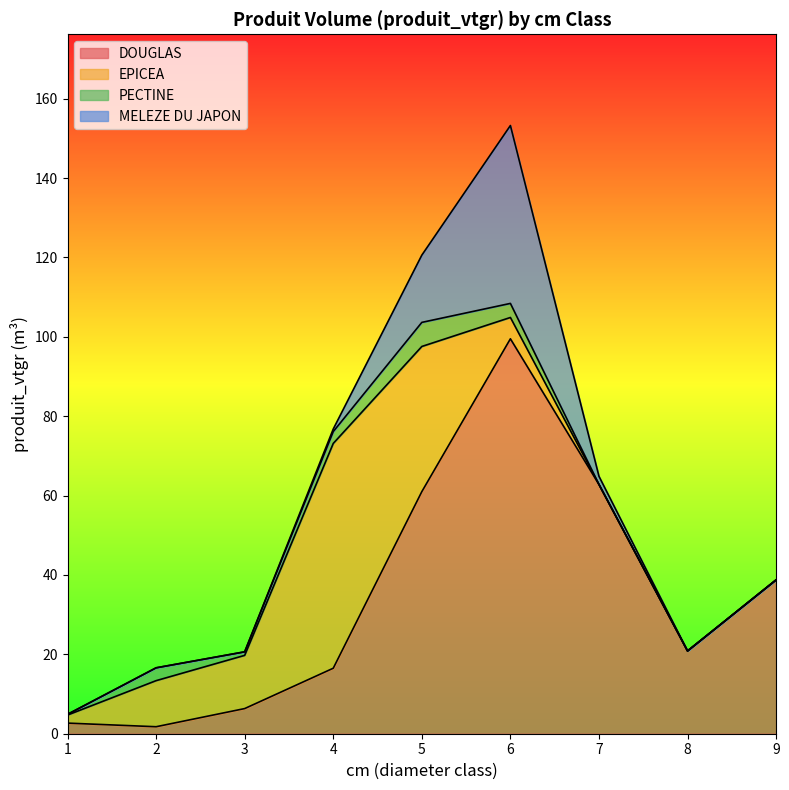

How many values in the EPICEA series are below 5?

4